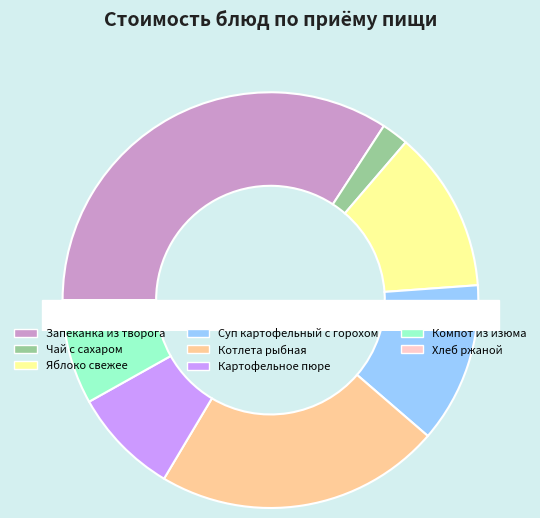

What percentage is the Компот из изюма slice, to the nearest percent?

6%